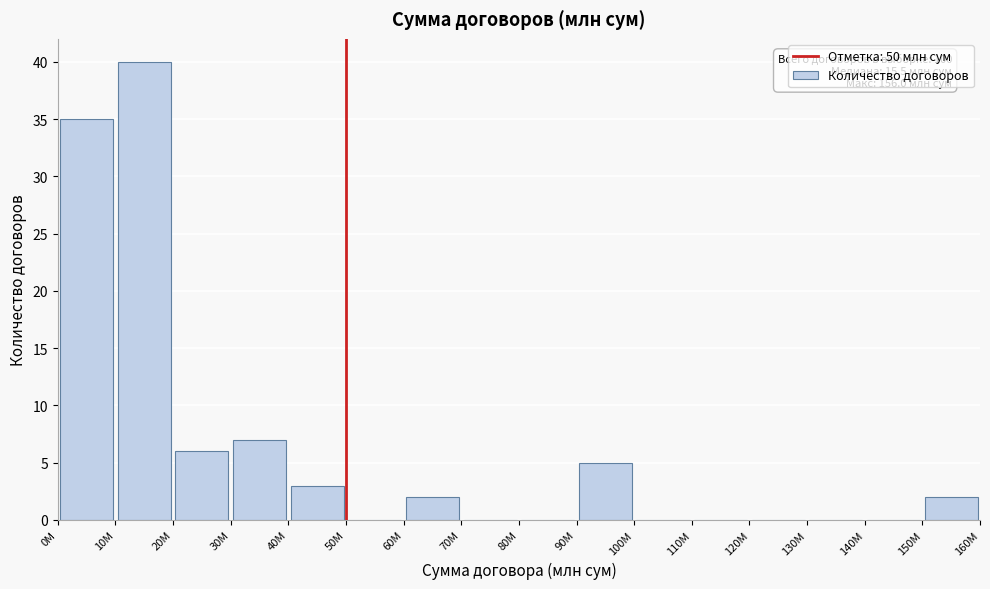

Over which range of the x-axis is the bar tallest?

10 to 20